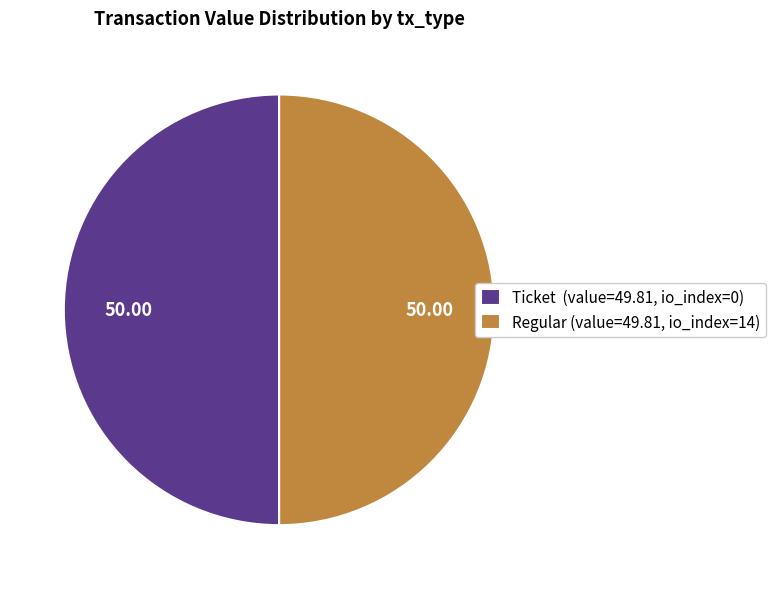

Do Regular (value=49.81, io_index=14) and Ticket (value=49.81, io_index=0) together represent more than half of the pie?

Yes